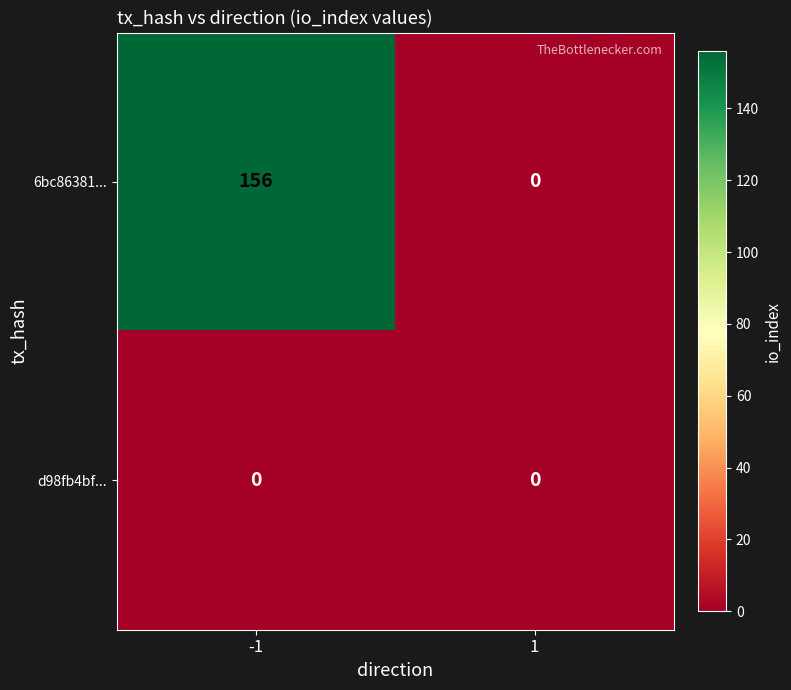

What is the approximate value of 6bc86381... at -1, to the nearest 50?

150